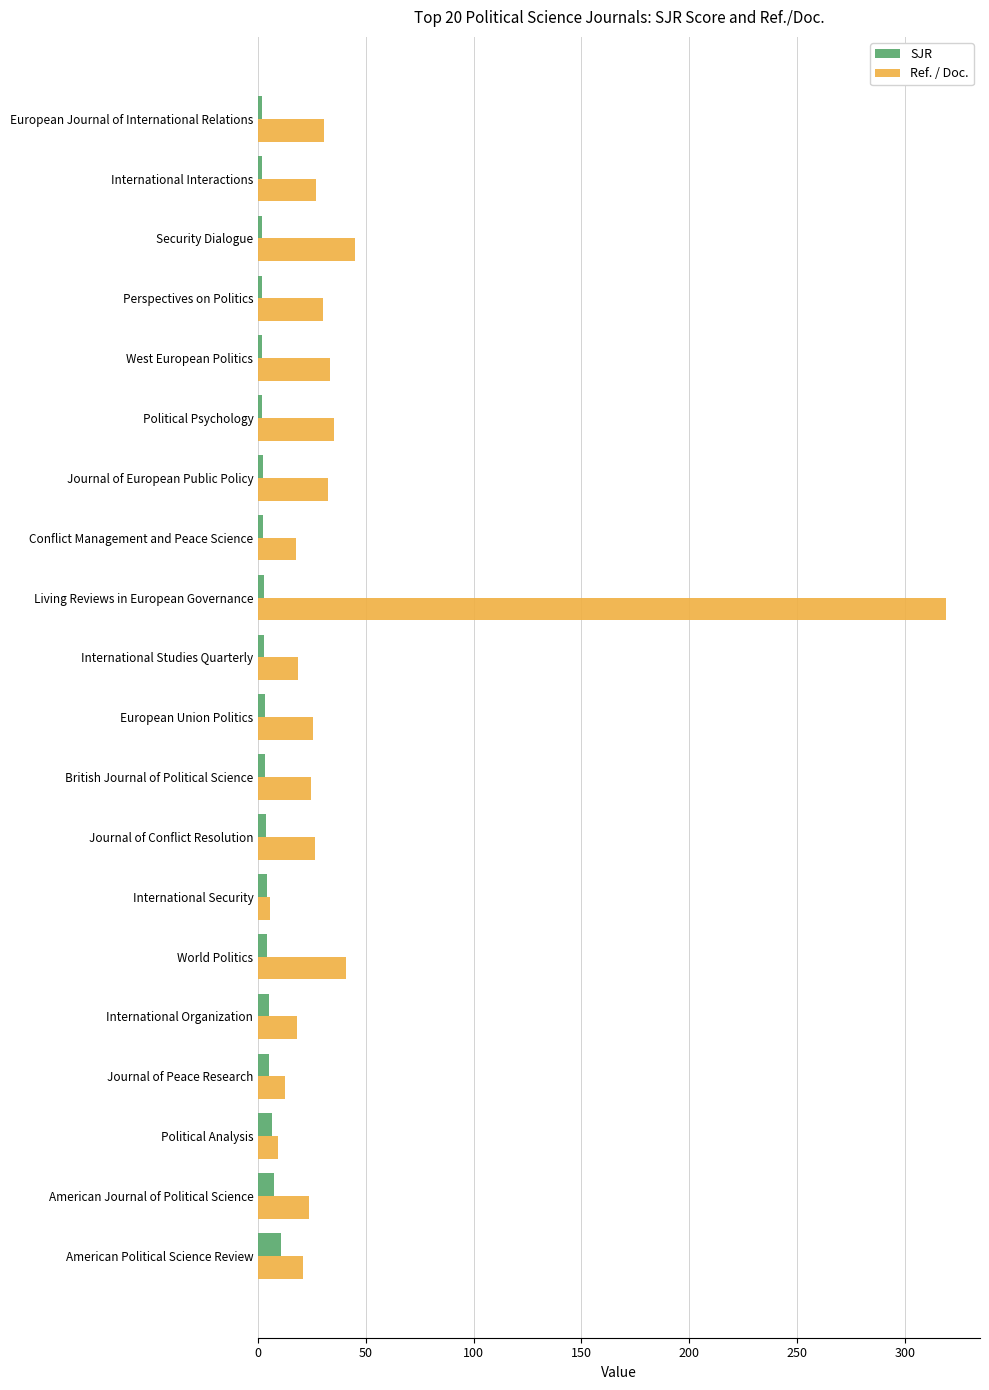

List the series in order of their peak value, highest first.

Ref. / Doc., SJR